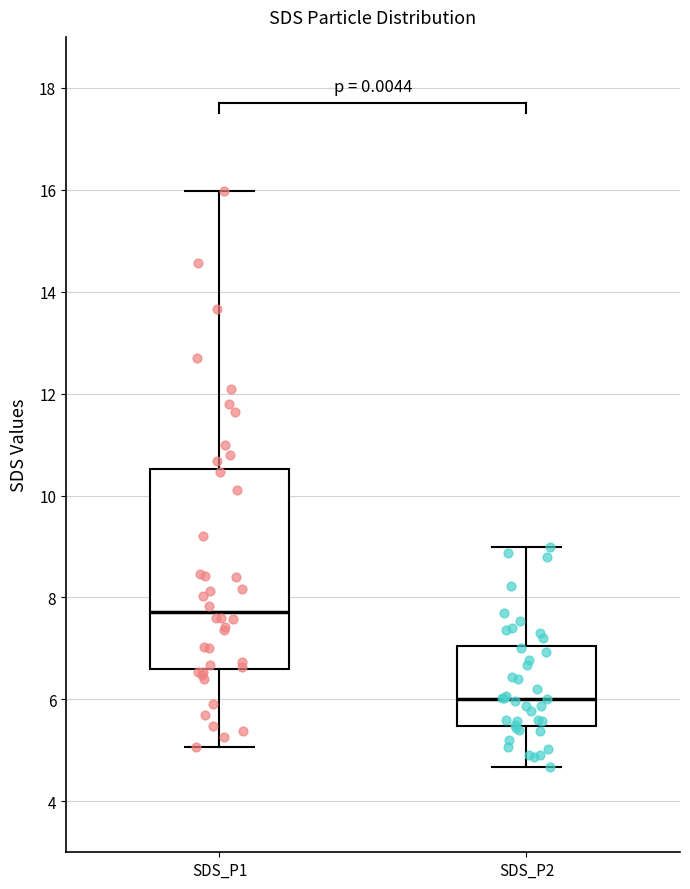

Which box has the highest median line?

SDS_P1